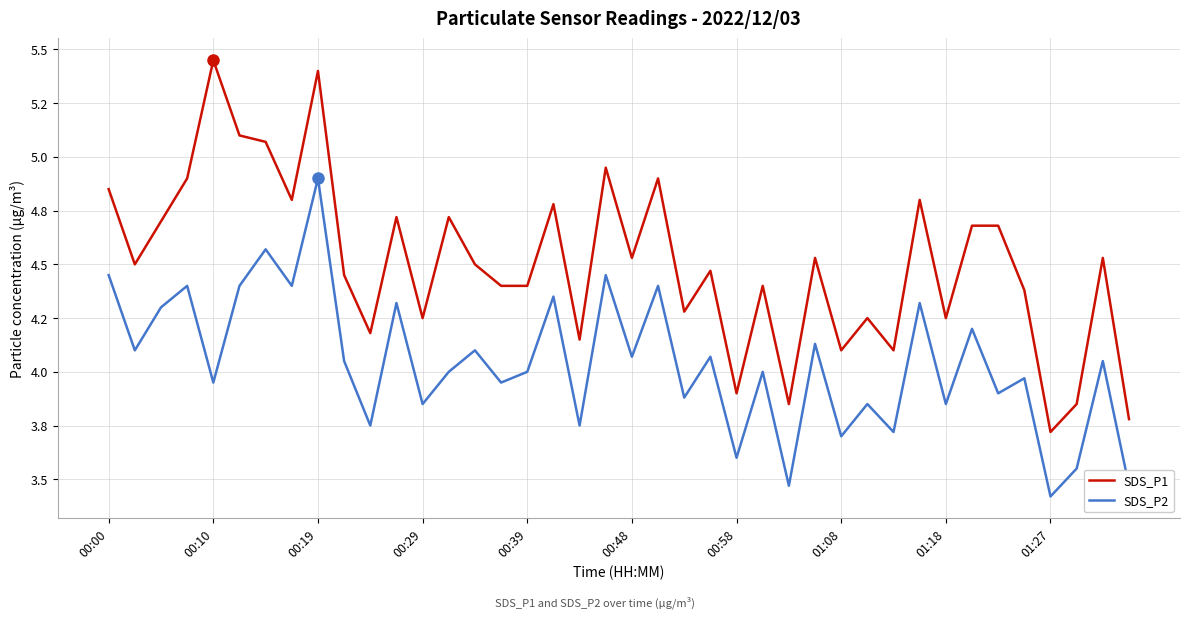

Reading right to left, extract all data points from this chart.

SDS_P1: 3.8	4.5	3.9	3.7	4.4	4.7	4.7	4.2	4.8	4.1	4.2	4.1	4.5	3.9	4.4	3.9	4.5	4.3	4.9	4.5	5.0	4.2	4.8	4.4	4.4	4.5	4.7	4.2	4.7	4.2	4.5	5.4	4.8	5.1	5.1	5.5	4.9	4.7	4.5	4.8
SDS_P2: 3.5	4.0	3.5	3.4	4.0	3.9	4.2	3.9	4.3	3.7	3.9	3.7	4.1	3.5	4.0	3.6	4.1	3.9	4.4	4.1	4.5	3.8	4.3	4.0	4.0	4.1	4.0	3.9	4.3	3.8	4.0	4.9	4.4	4.6	4.4	4.0	4.4	4.3	4.1	4.5